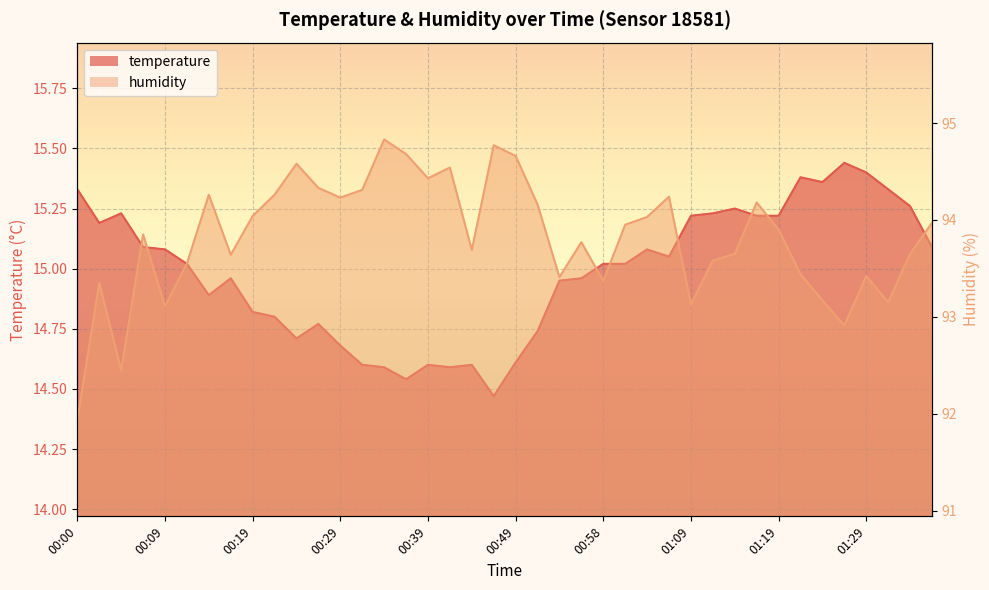

The humidity series shows 45.9 at 00:41. True or false?

False